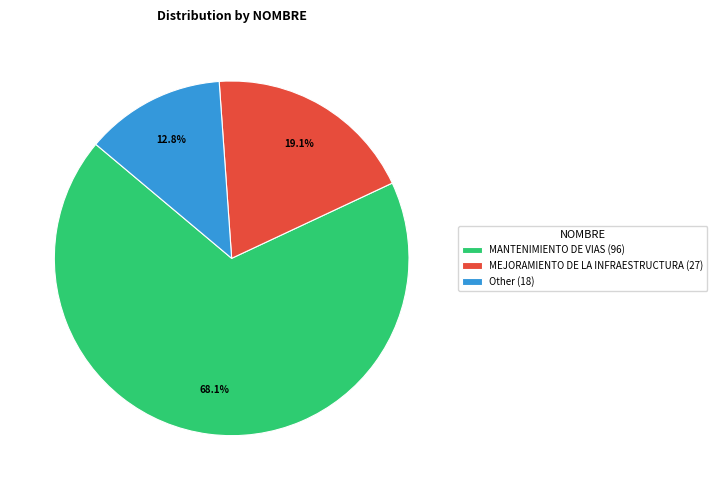

What is the ratio of the value at MANTENIMIENTO DE VIAS (96) to the value at MEJORAMIENTO DE LA INFRAESTRUCTURA (27)?

3.6